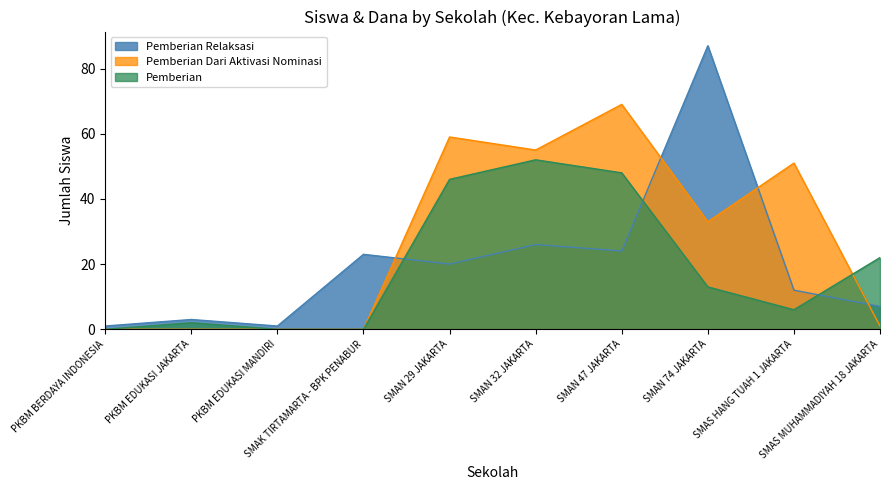

How many data points does each series have?

10